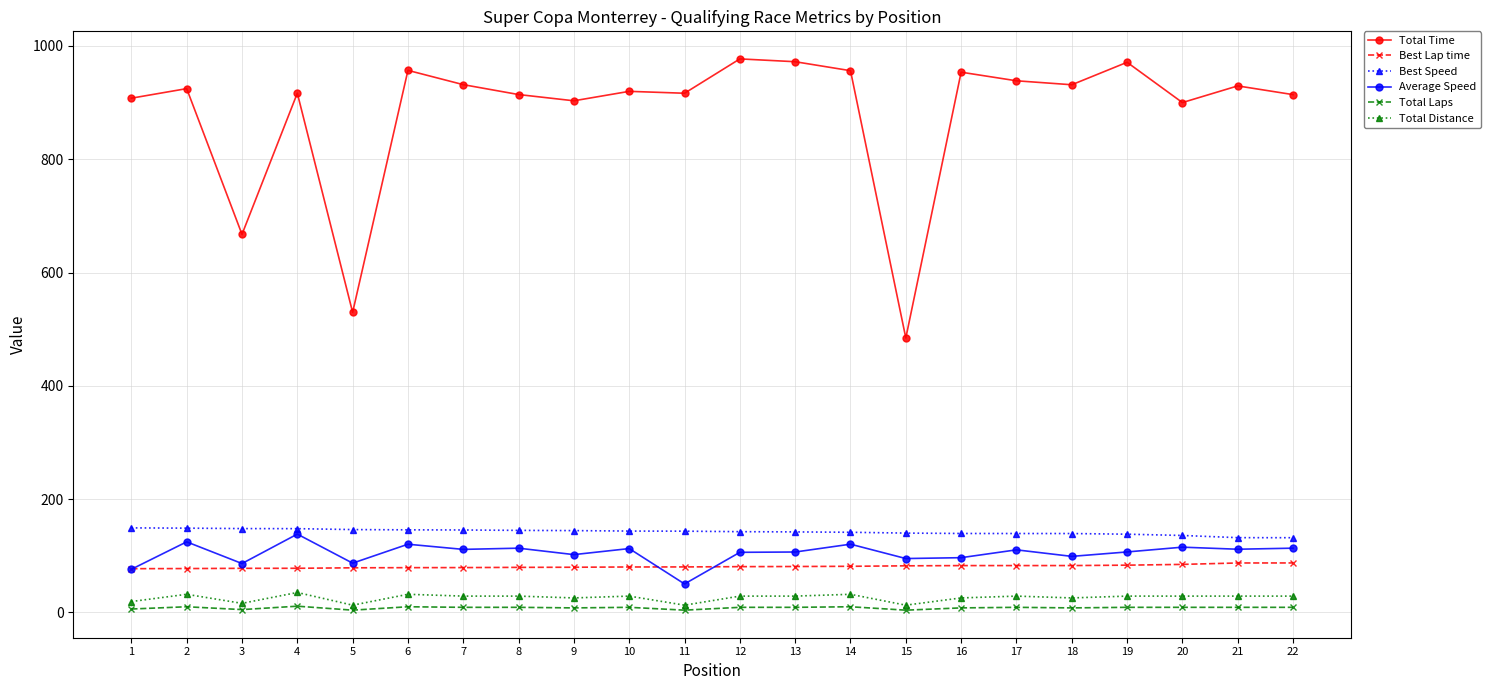

Which series has the widest spread of values?

Total Time